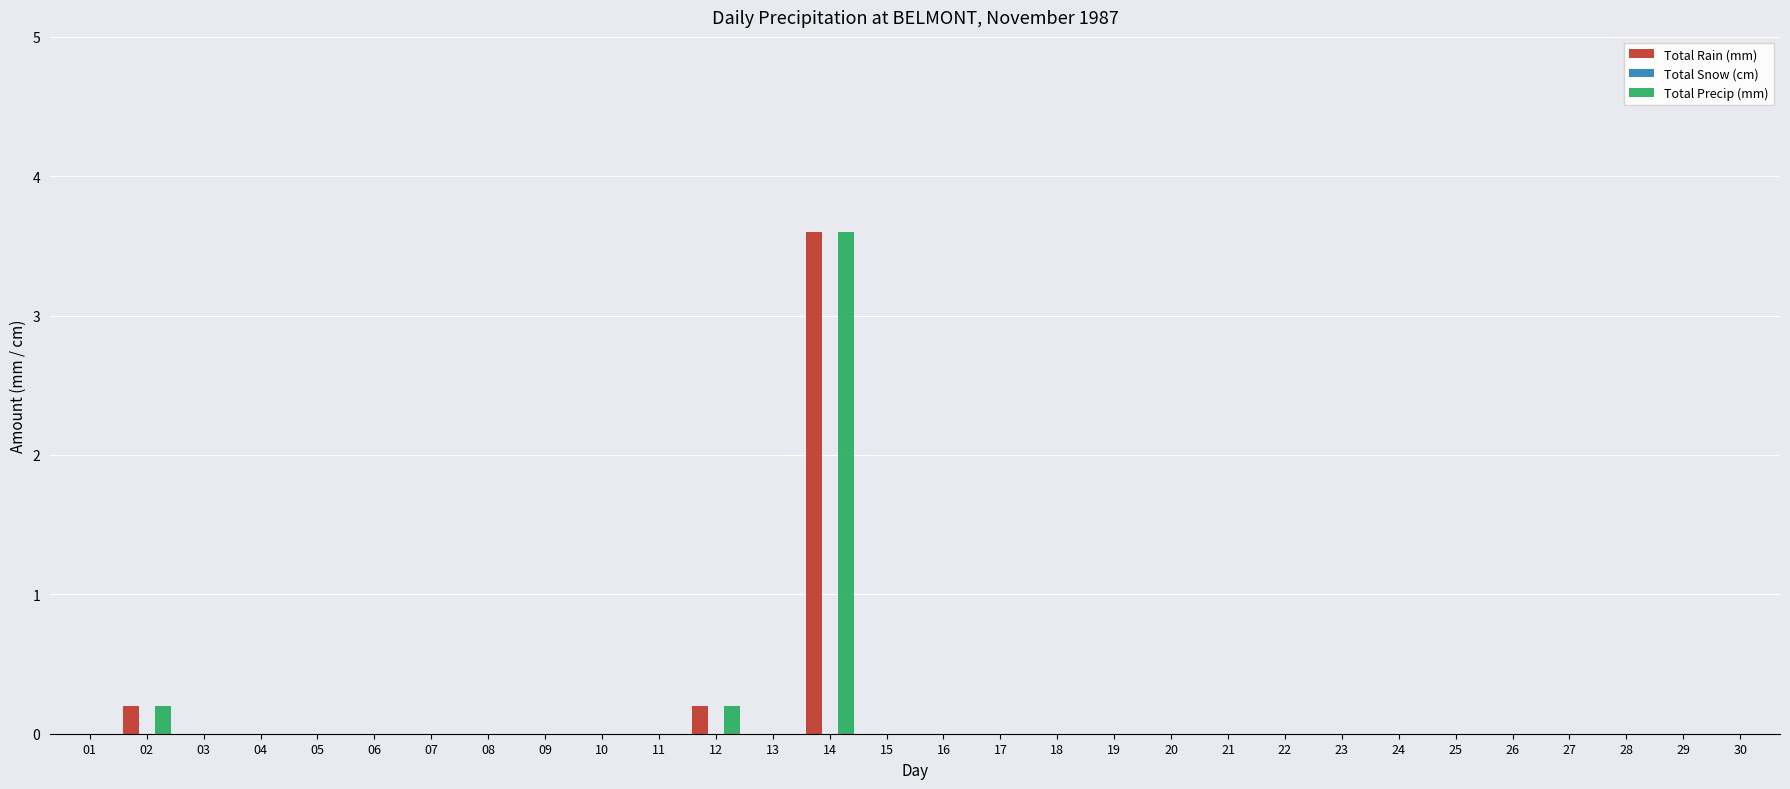

Is it true that Total Precip (mm) equals 0.2 at 02?

True